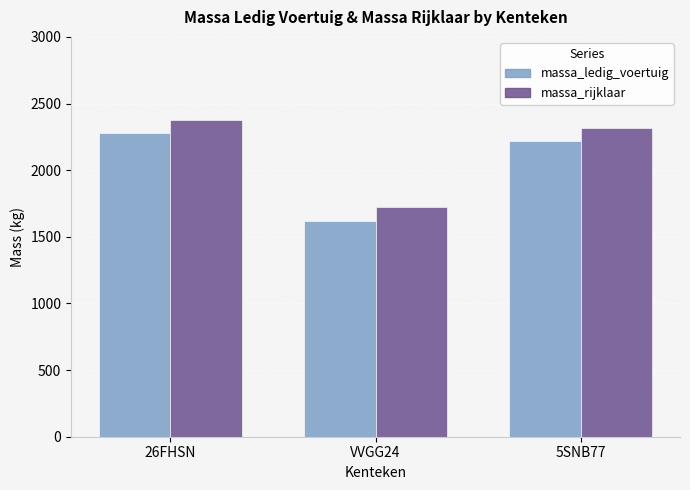

How many data points in massa_ledig_voertuig are less than 2220?

1